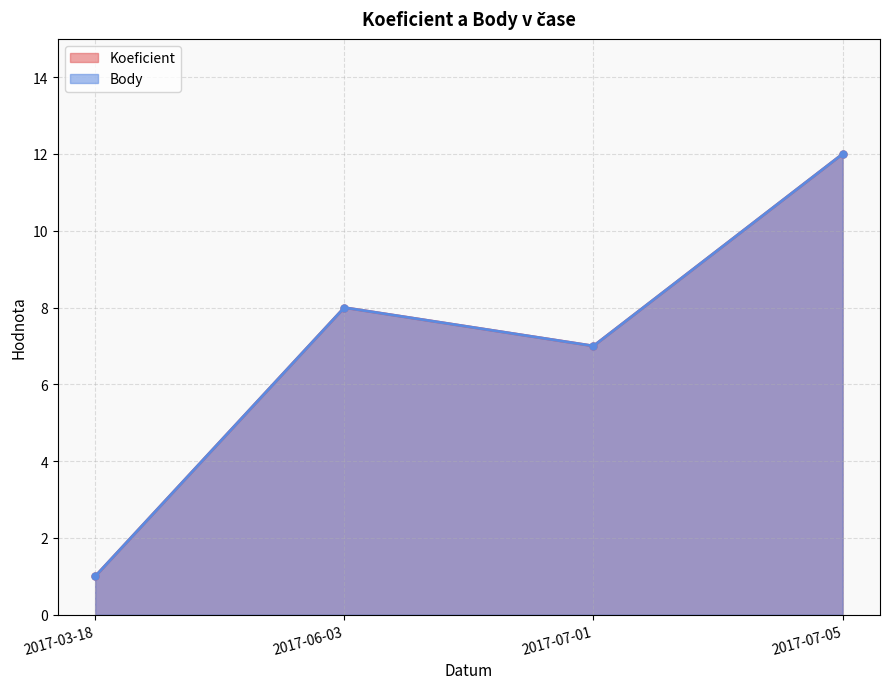

What value does the Koeficient series have at 2017-06-03, to the nearest 5?

10